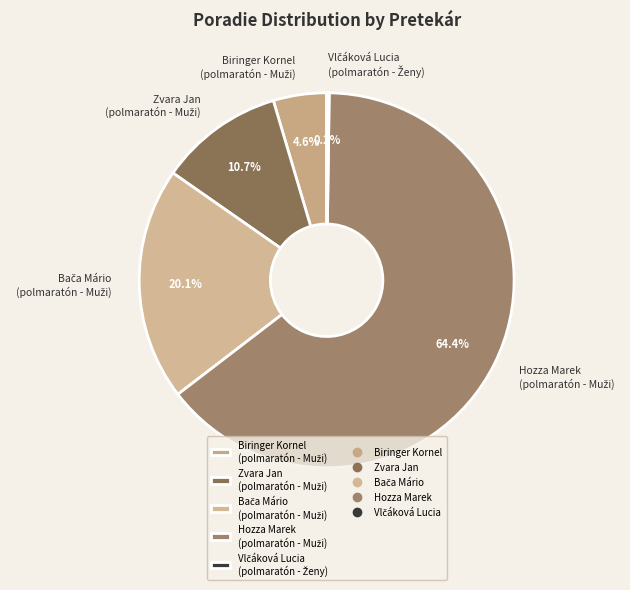

Is there any slice that represents more than half of the pie?

Yes